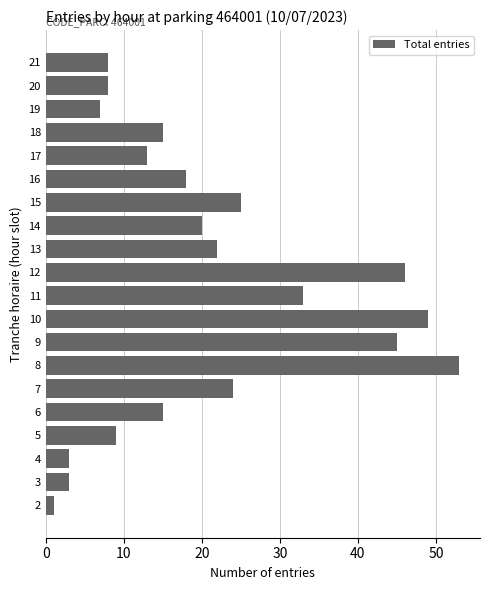

Reading bottom to top, what are all the values shown in this chart?

1	3	3	9	15	24	53	45	49	33	46	22	20	25	18	13	15	7	8	8